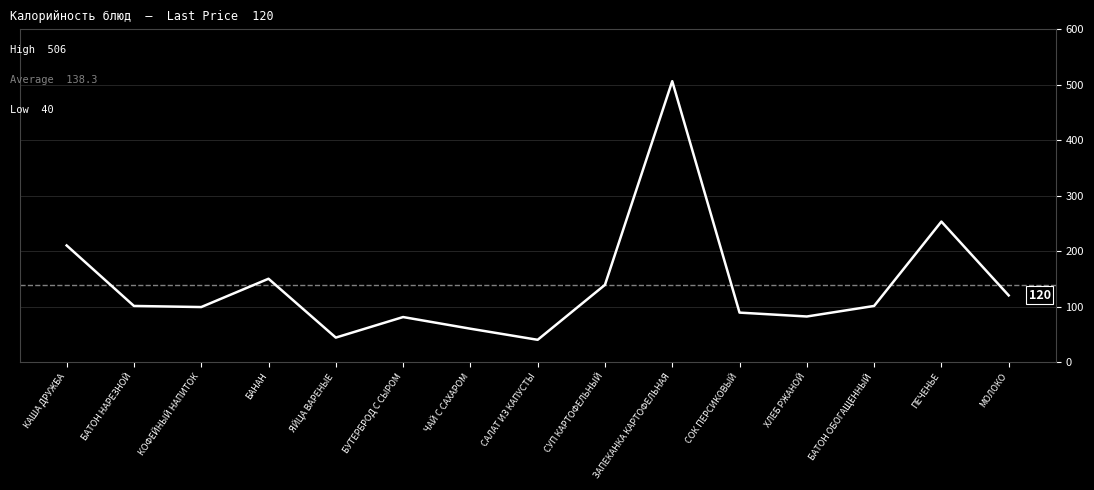

Where is the data nearest to the value 273?

ПЕЧЕНЬЕ